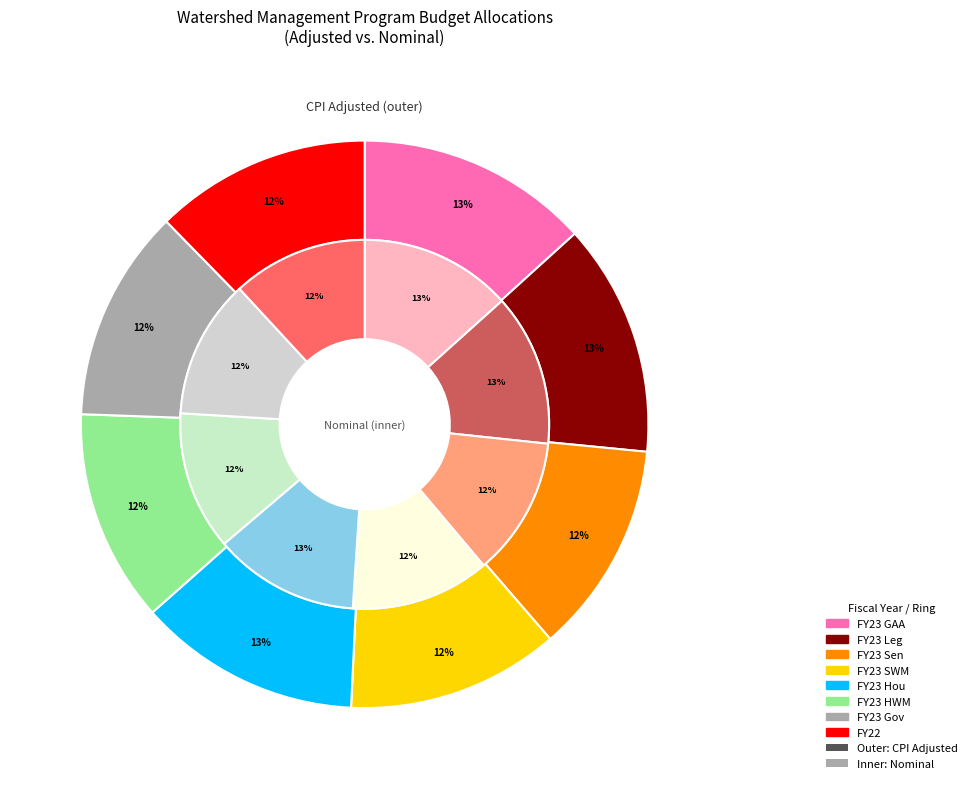

Is there any slice that represents more than half of the pie?

No